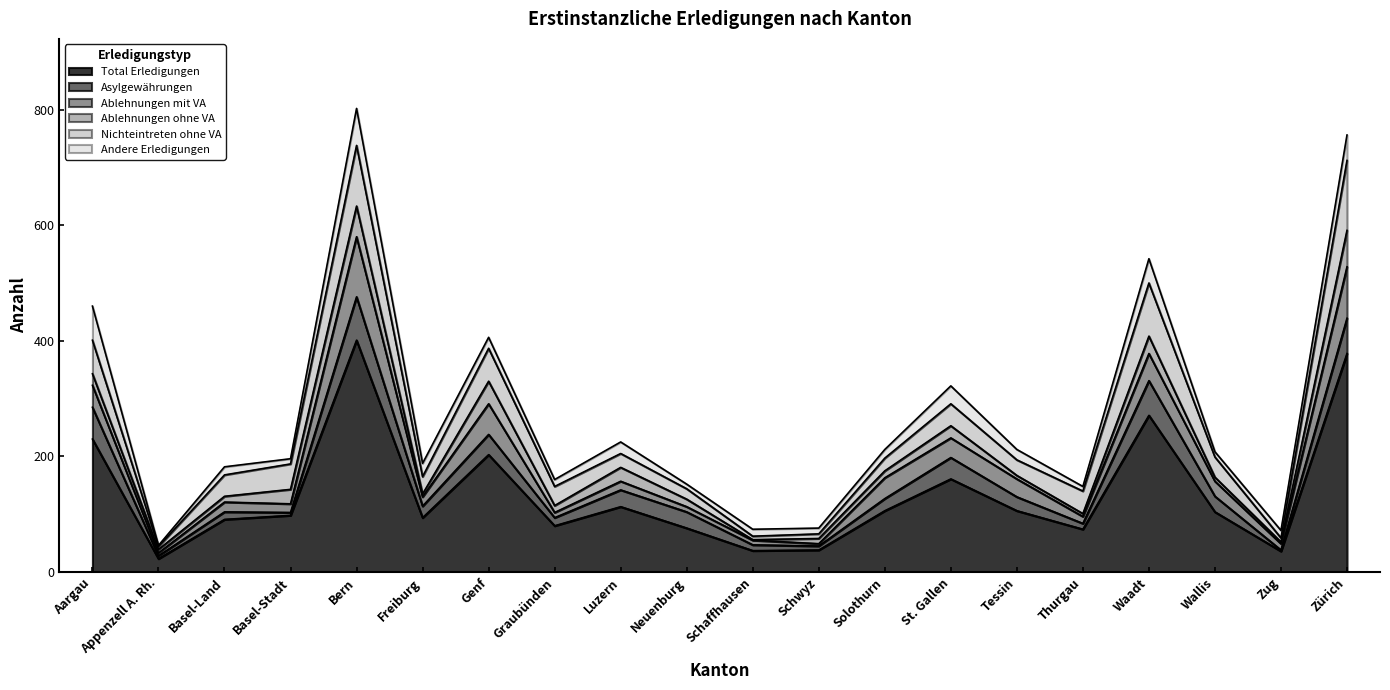

True or false: Total Erledigungen has a value of 15 at Schwyz.

False